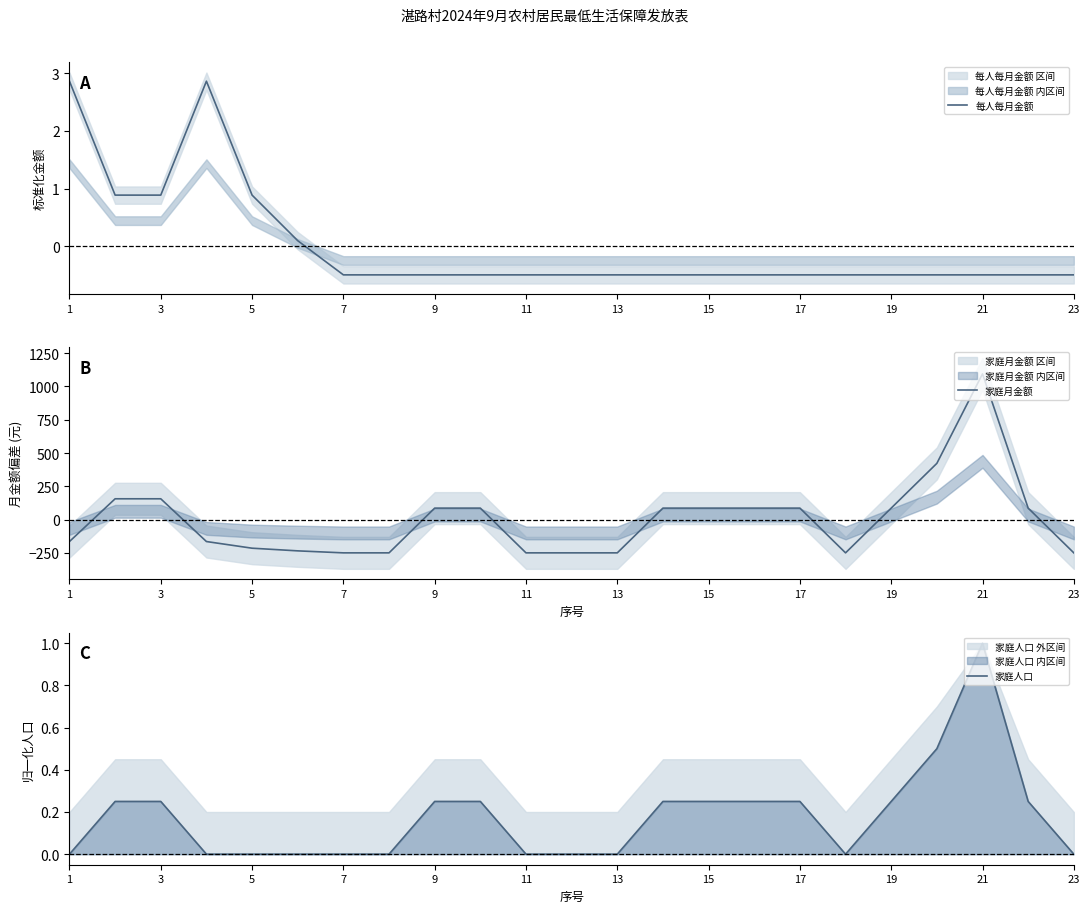

Is it true that 每人每月金额 equals -0.3 at 11?

False